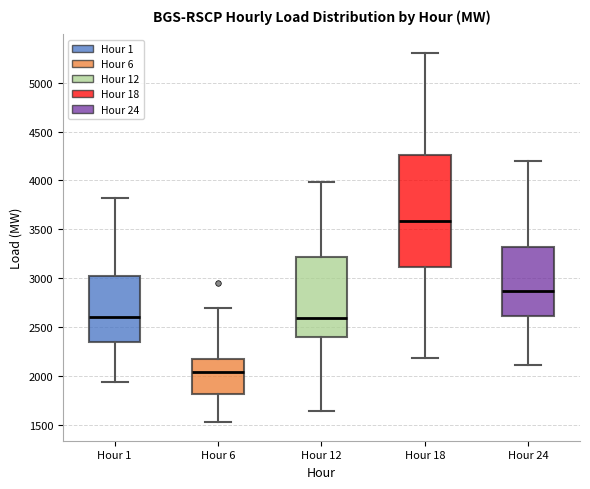

Reading left to right, read every box against the y-axis: the position of its median line, the range the box covers, and the ends of its whiskers. The values are not printed on the chart, so give them approximately, as read against the axis.

Hour 1: median 2600, box 2350 to 3000, whiskers 1950 to 3800
Hour 6: median 2050, box 1800 to 2200, whiskers 1550 to 2700
Hour 12: median 2600, box 2400 to 3200, whiskers 1650 to 4000
Hour 18: median 3600, box 3100 to 4250, whiskers 2200 to 5300
Hour 24: median 2850, box 2600 to 3300, whiskers 2100 to 4200